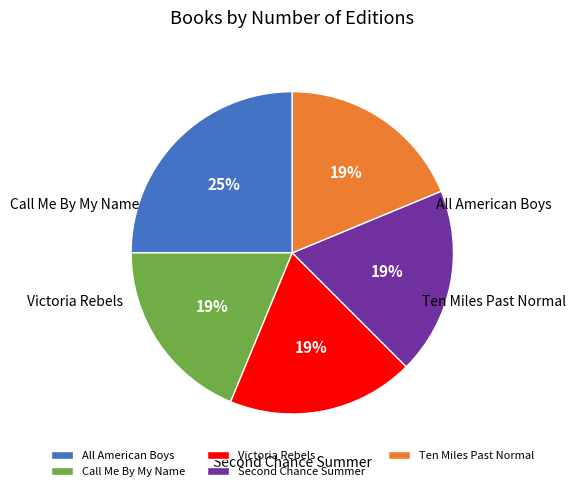

Which category has the biggest portion of the pie?

All American Boys